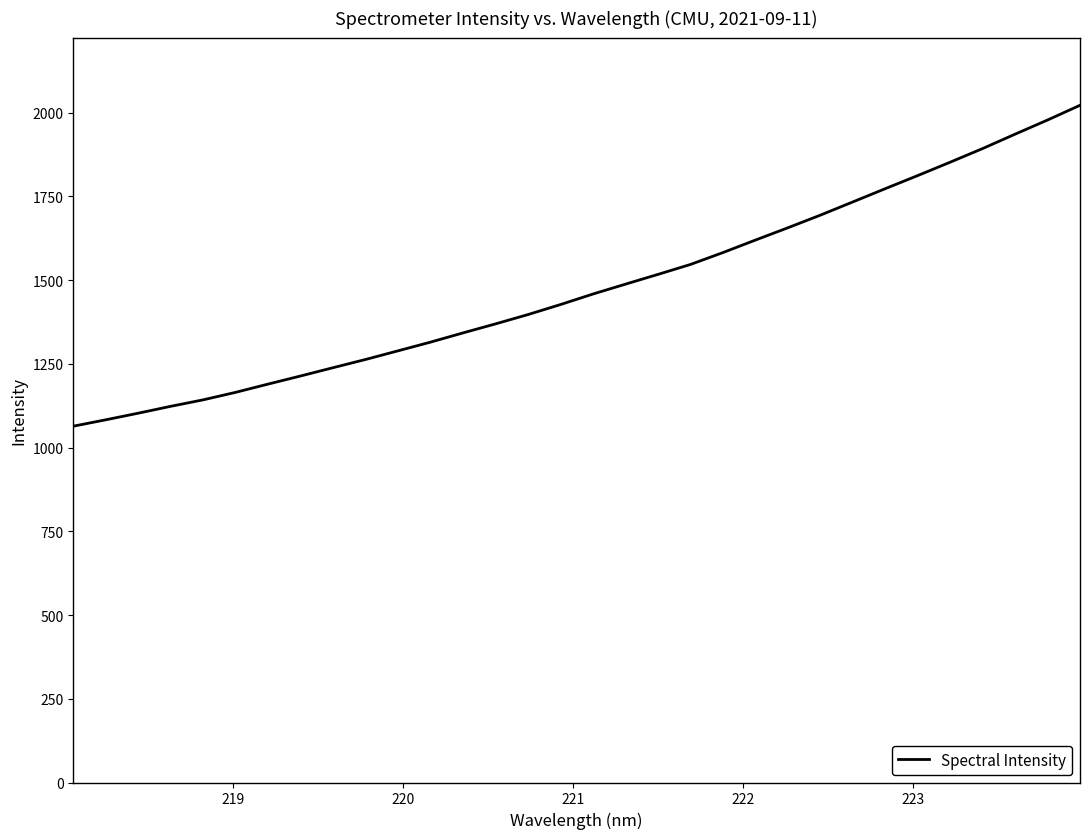

What is the maximum value shown in the chart?

2021.7